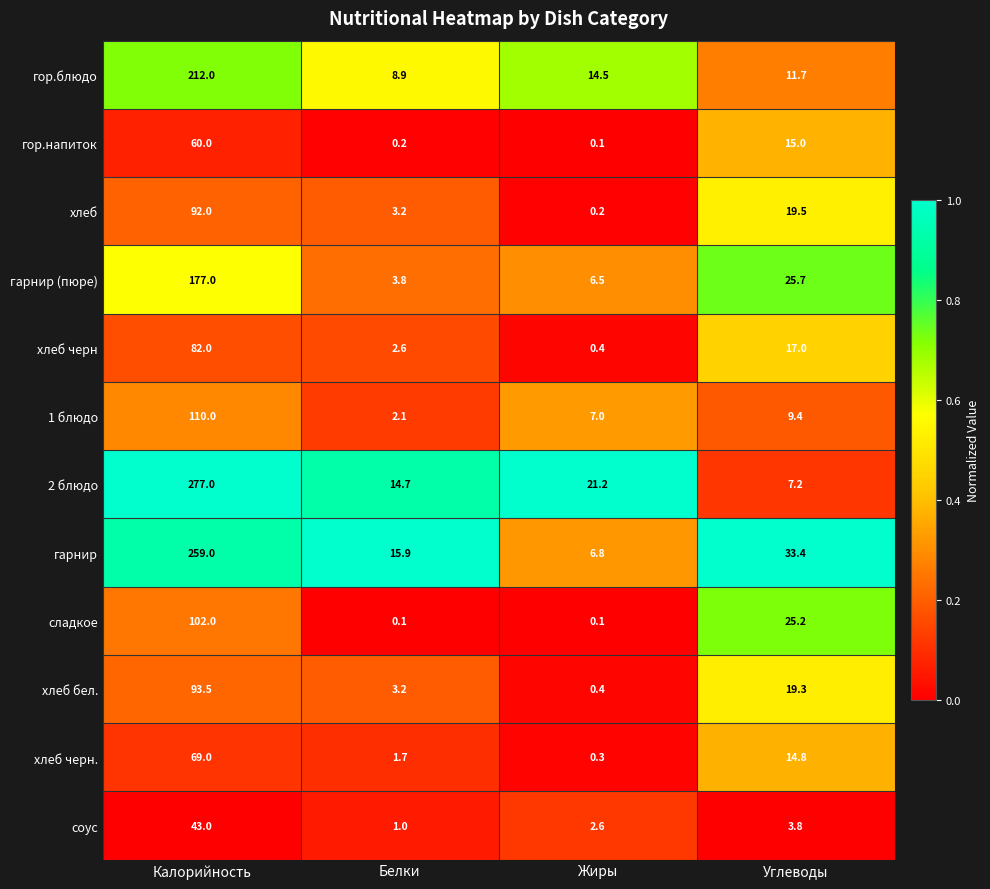

What is the spread (max minus min) of values at Калорийность?

234.0